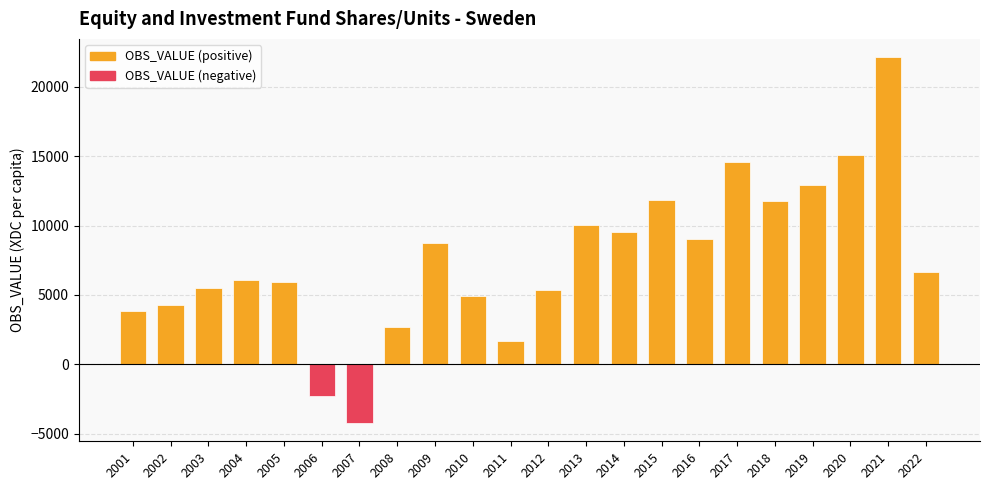

Which label corresponds to the largest value in the chart?

2021